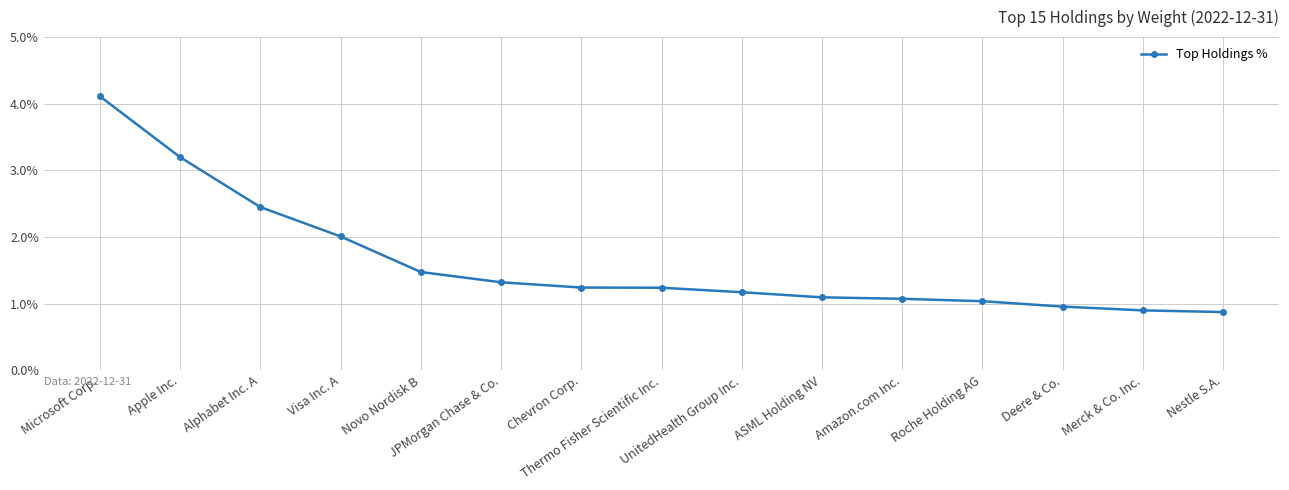

What is the change in value from Visa Inc. A to Chevron Corp.?

-0.8